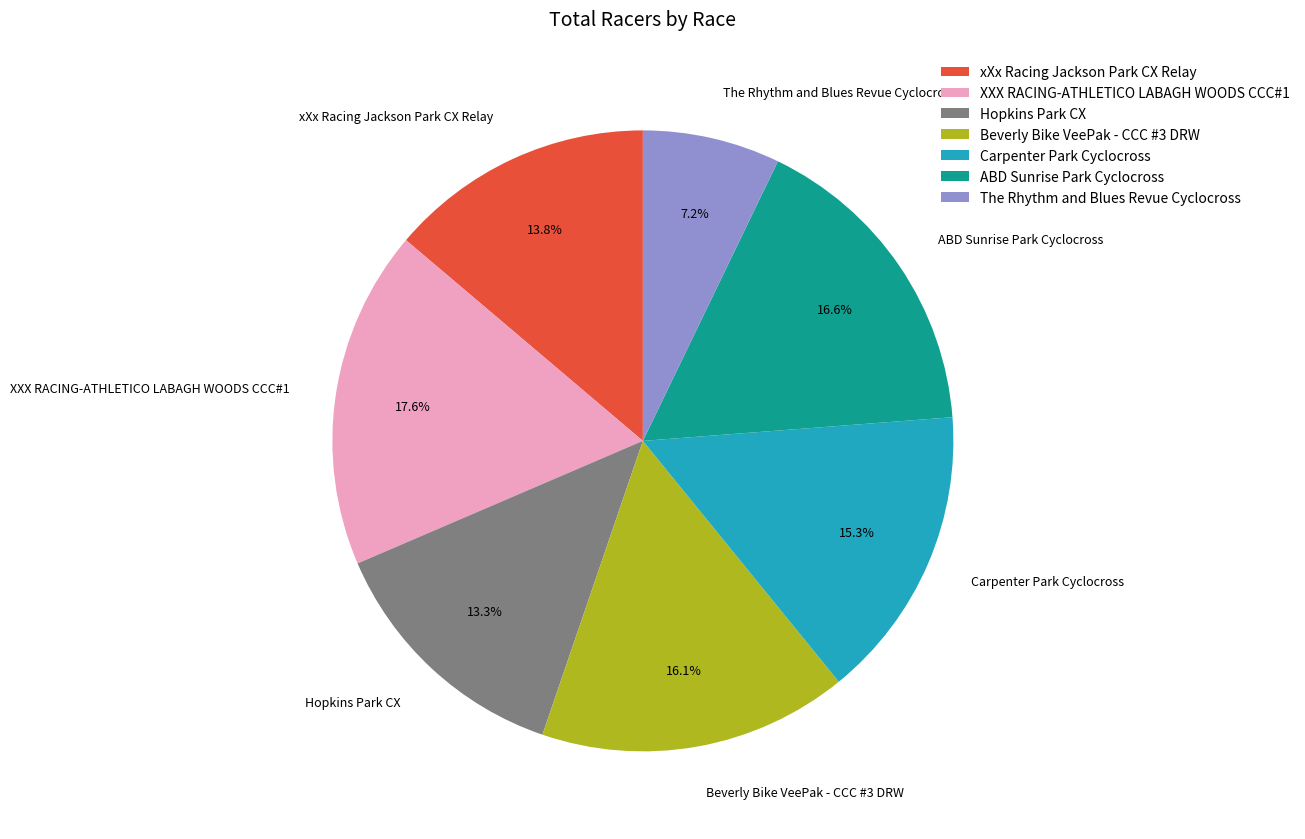

To the nearest percent, what is the difference between the largest and smallest slice percentages?

10%